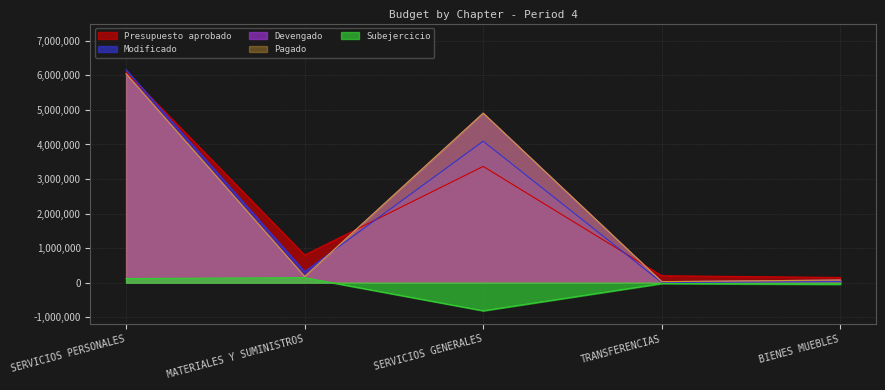

Between MATERIALES Y SUMINISTROS and TRANSFERENCIAS, which series saw the biggest shift?

Presupuesto aprobado